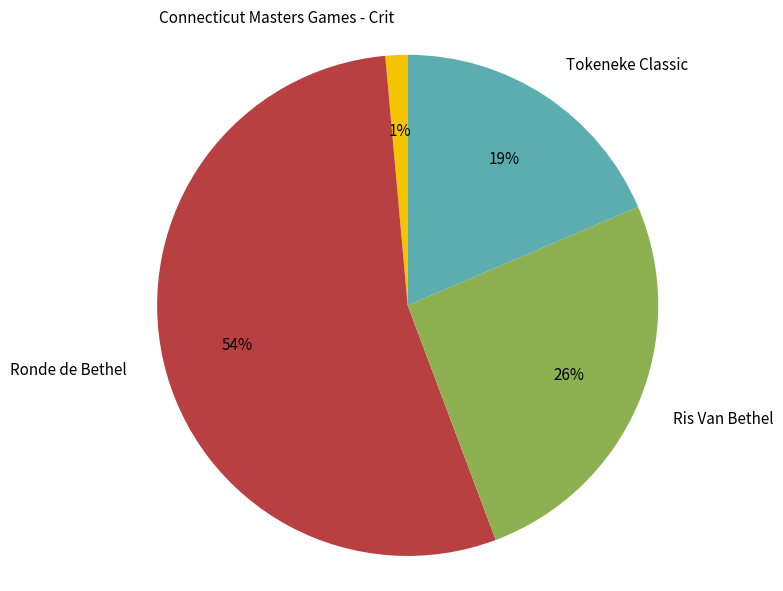

To the nearest percent, what is the difference between the largest and smallest slice percentages?

53%